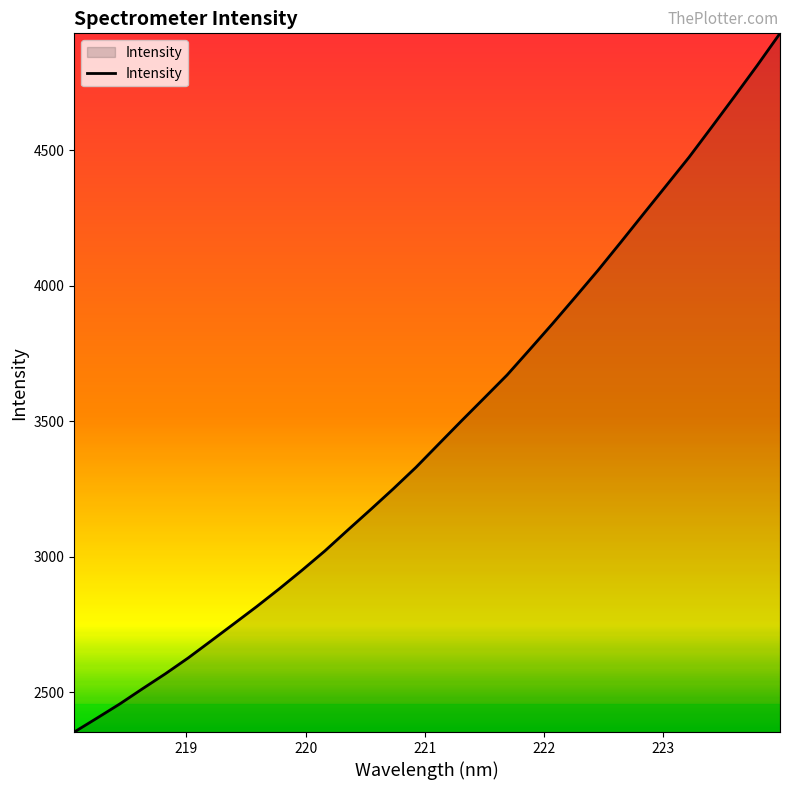

What is the difference between the maximum and minimum values?

2578.1